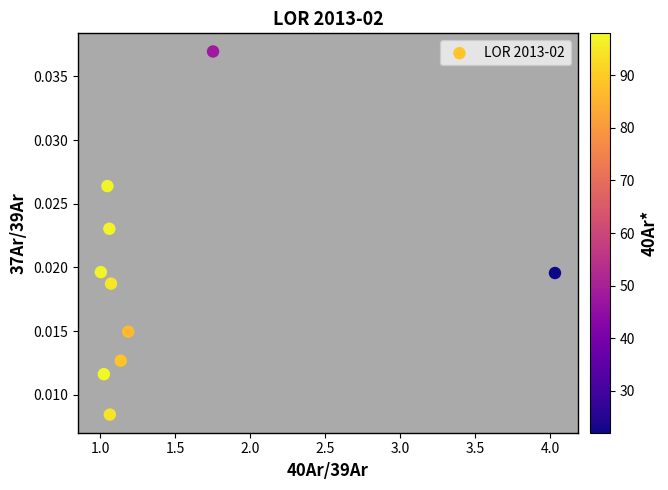

What is the range of X values (max minus min)?

3.0